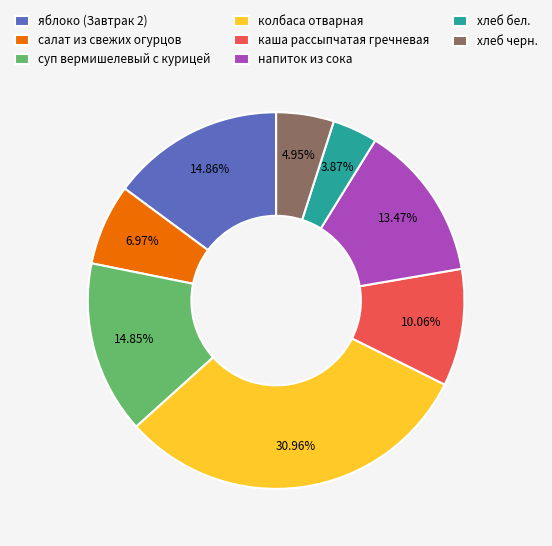

What is the largest slice in the pie chart?

колбаса отварная